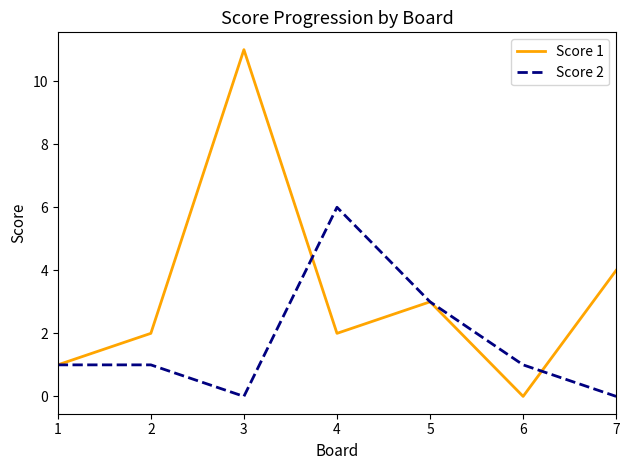

True or false: Score 2 has a value of -4 at 3.

False